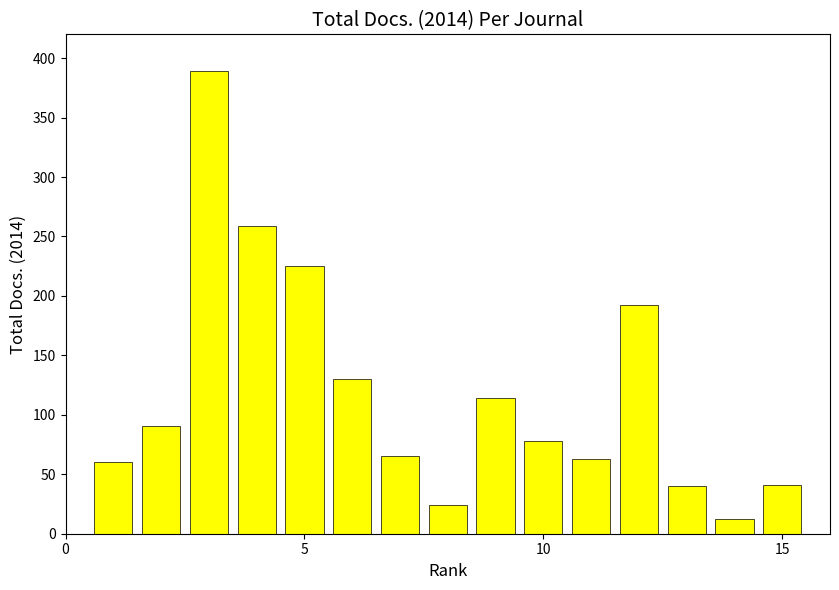

What is the value of the 7th bar from the left?

65